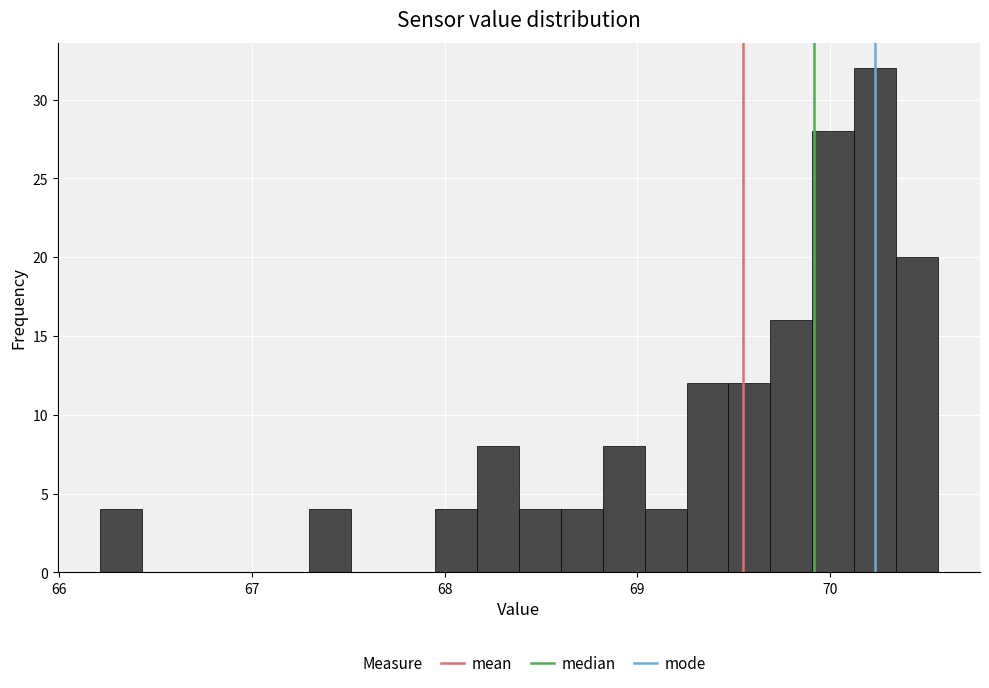

Read against the x-axis, roughly where is the centre of the tallest bar?

70.2